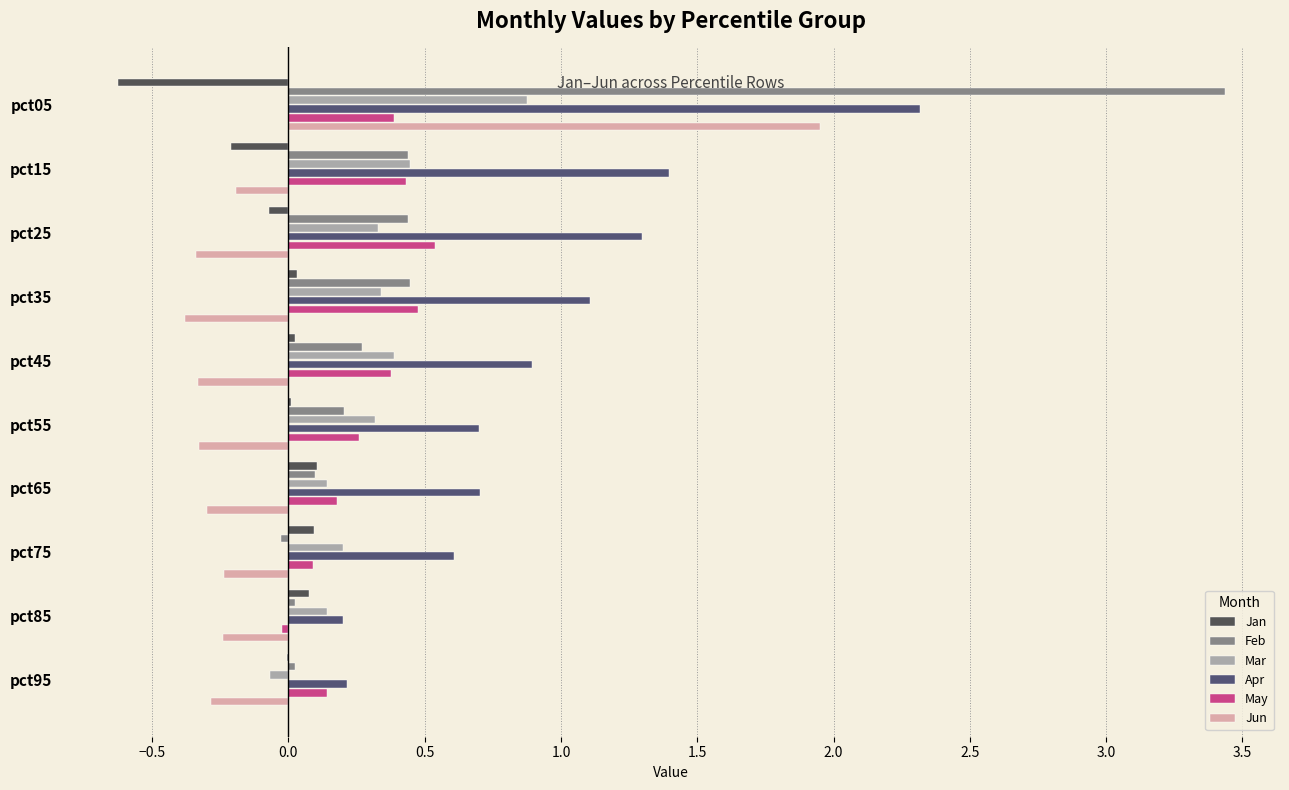

What is the highest value of the May series?

0.5